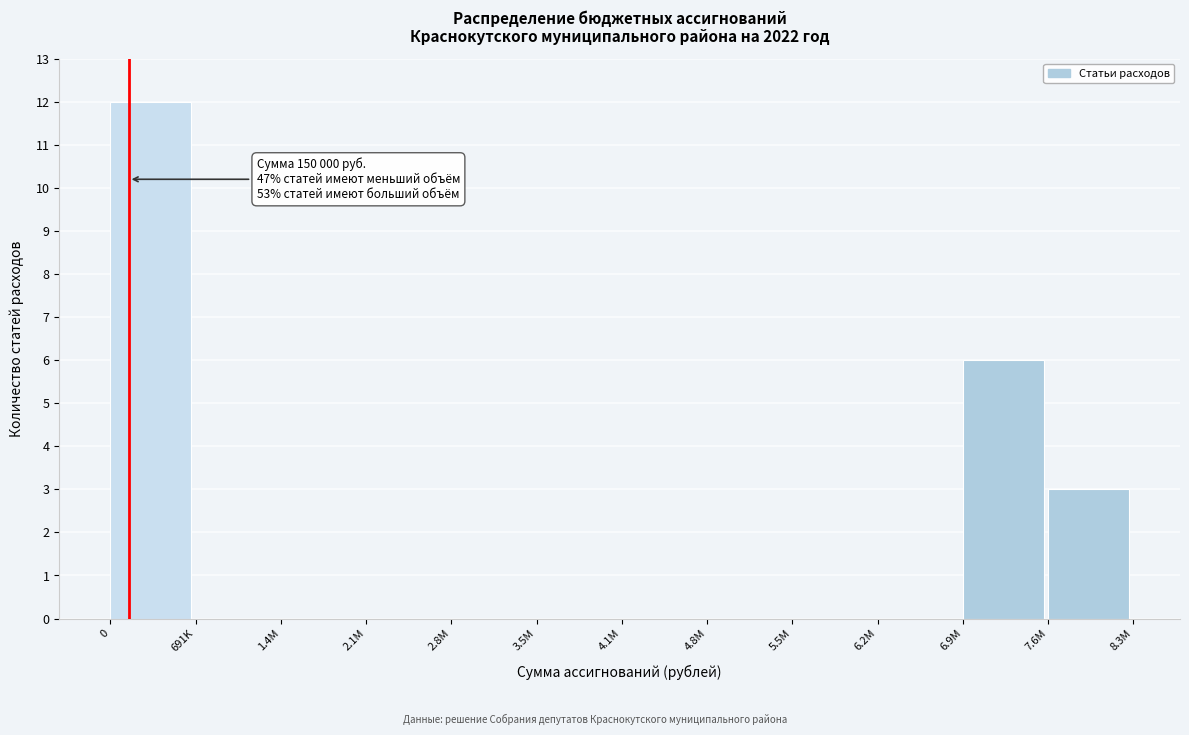

Reading right to left, list all the values displayed in this chart.

7.6M=3	6.9M=6	6.2M=0	5.5M=0	4.8M=0	4.1M=0	3.5M=0	2.8M=0	2.1M=0	1.4M=0	691K=0	0=12